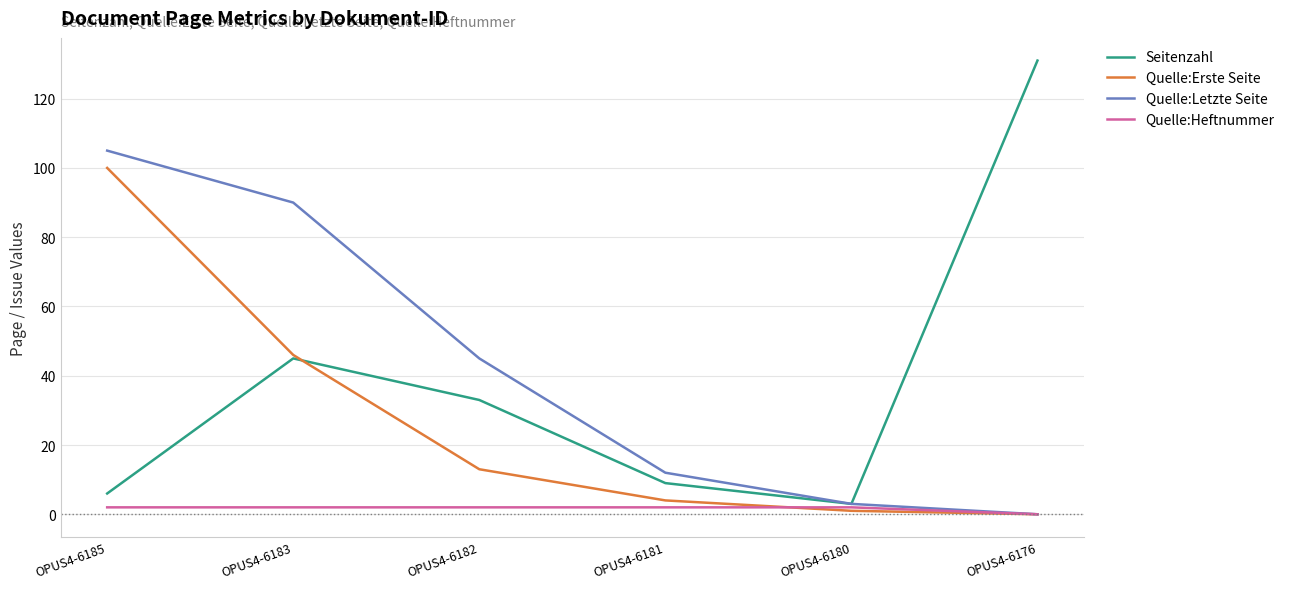

Is it true that Seitenzahl equals 33 at OPUS4-6182?

True